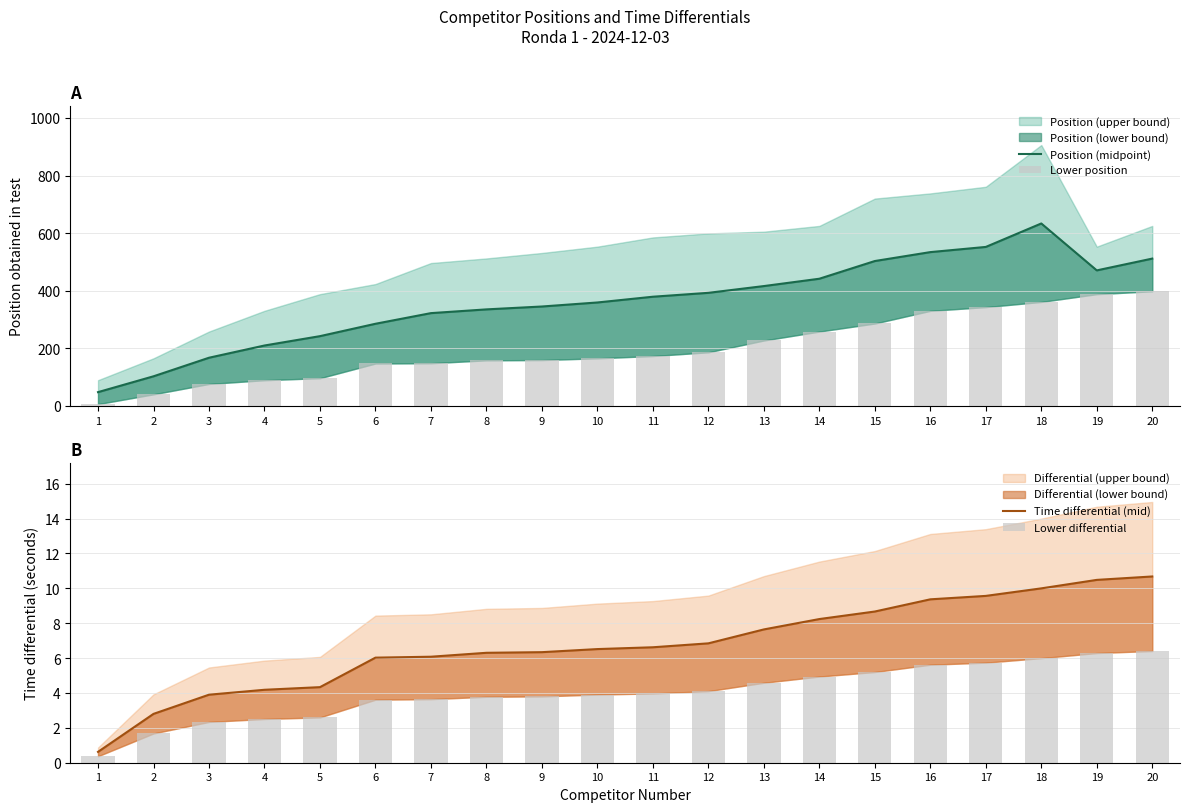

At which category is the sum across all series the highest?

18